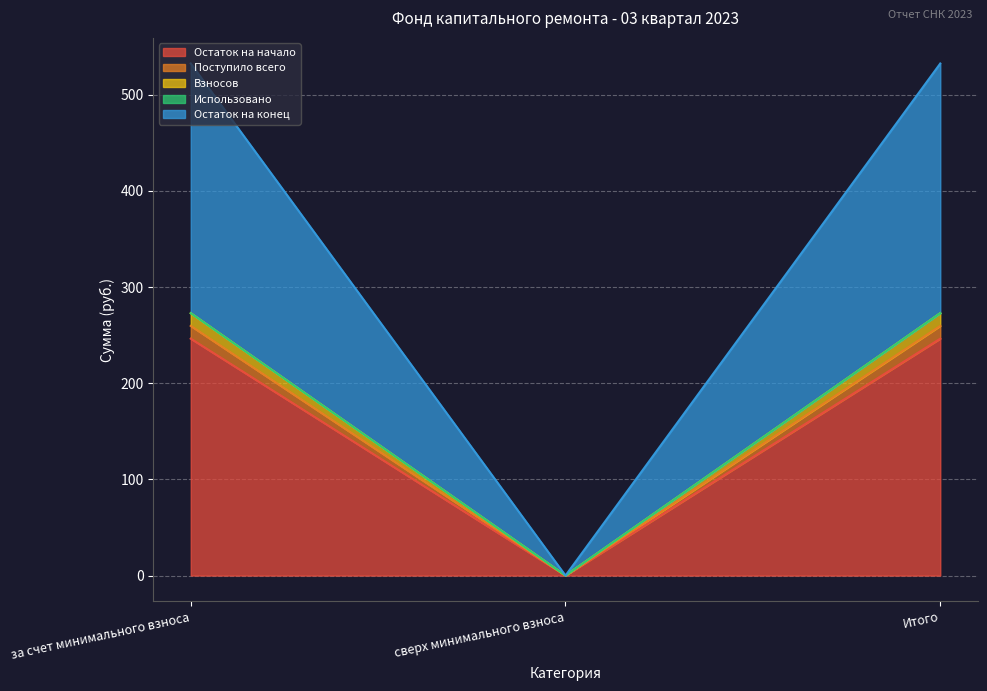

At which label does Остаток на конец first exceed 259?

за счет минимального взноса